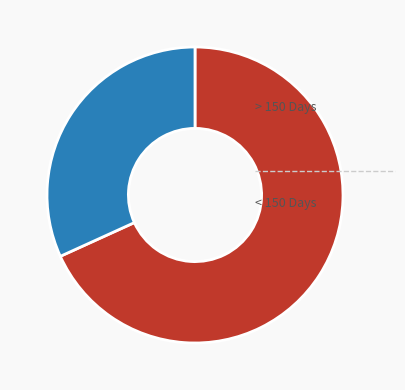

Does any single category account for the majority?

Yes